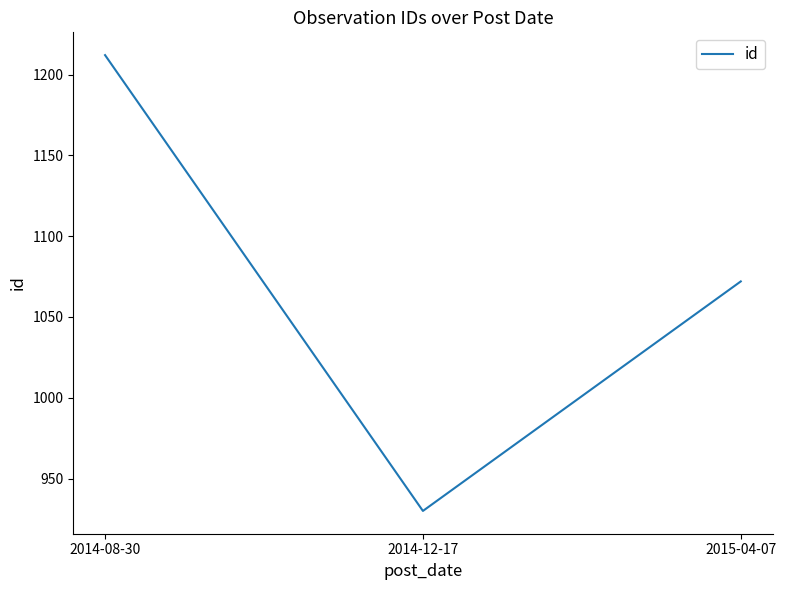

Reading left to right, transcribe all the data shown in this chart.

2014-08-30=1212	2014-12-17=930	2015-04-07=1072